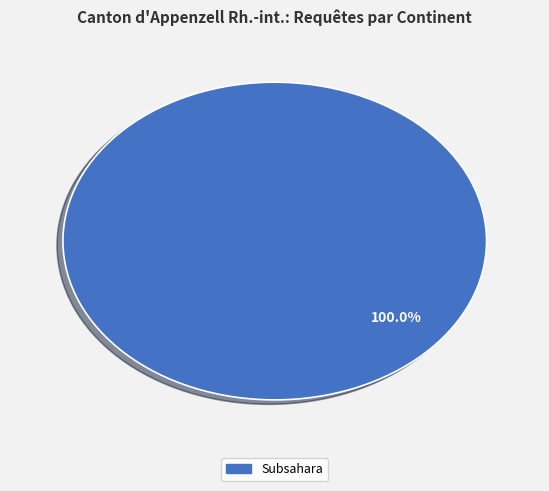

Is there a majority slice in this chart?

Yes